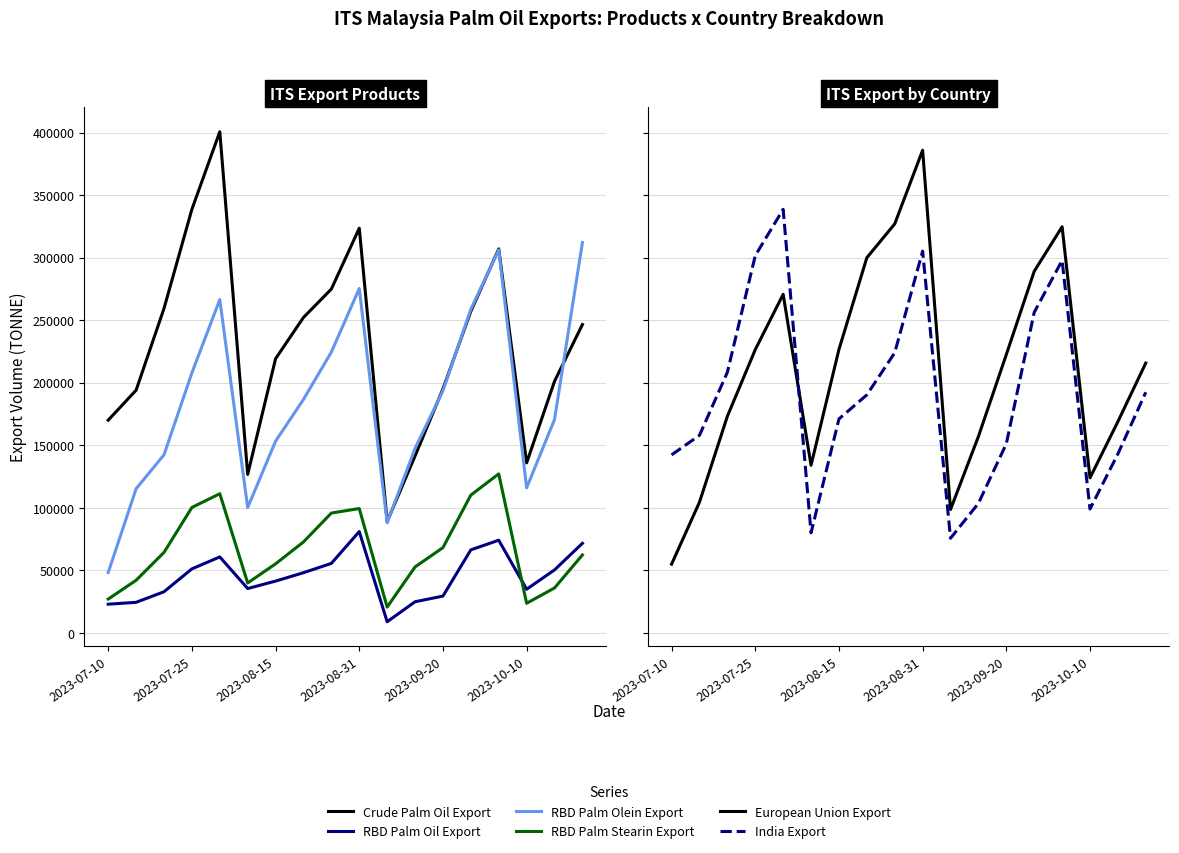

What is the value of the RBD Palm Olein Export point at the 16th from the left?

115910